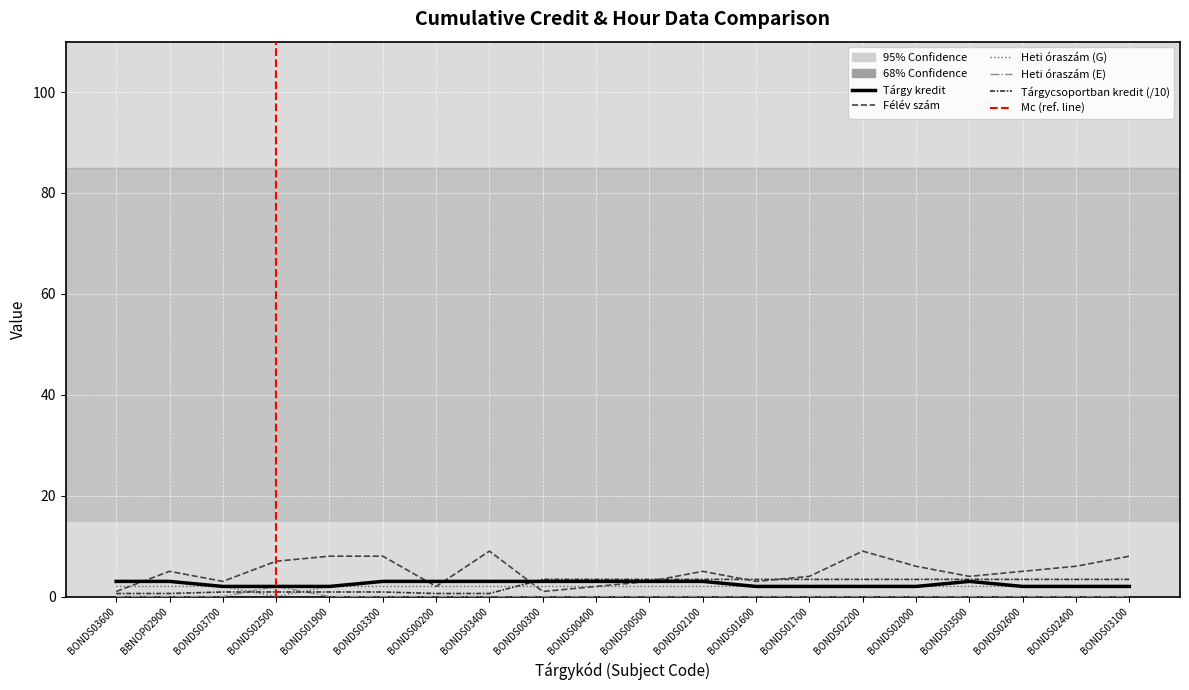

What is the difference between the highest and lowest values at BONDS03700?

3.0